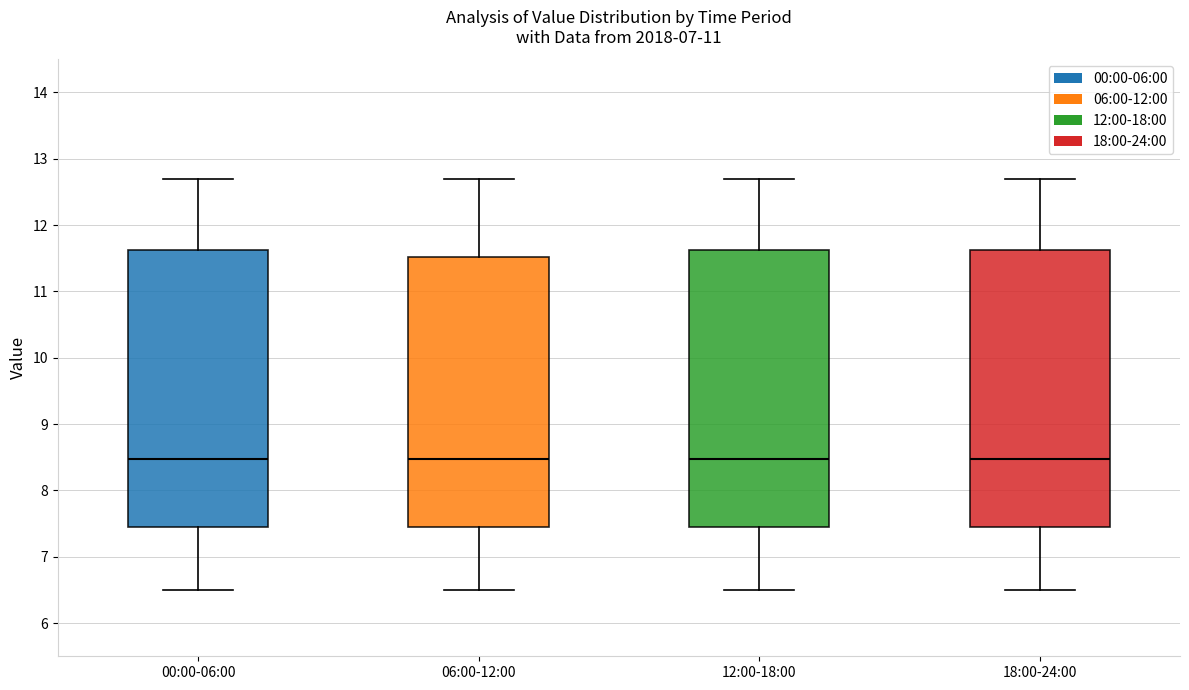

Where does the upper whisker of the box for 06:00-12:00 end on the y-axis? The values are not printed on the chart, so give them approximately, as read against the axis.

12.7